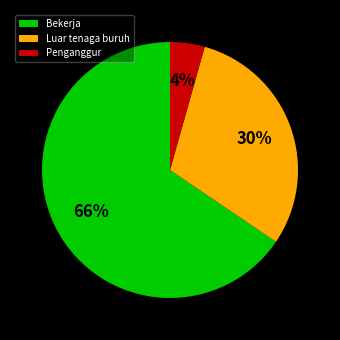

Is it true that Bekerja is 74% of the pie?

False